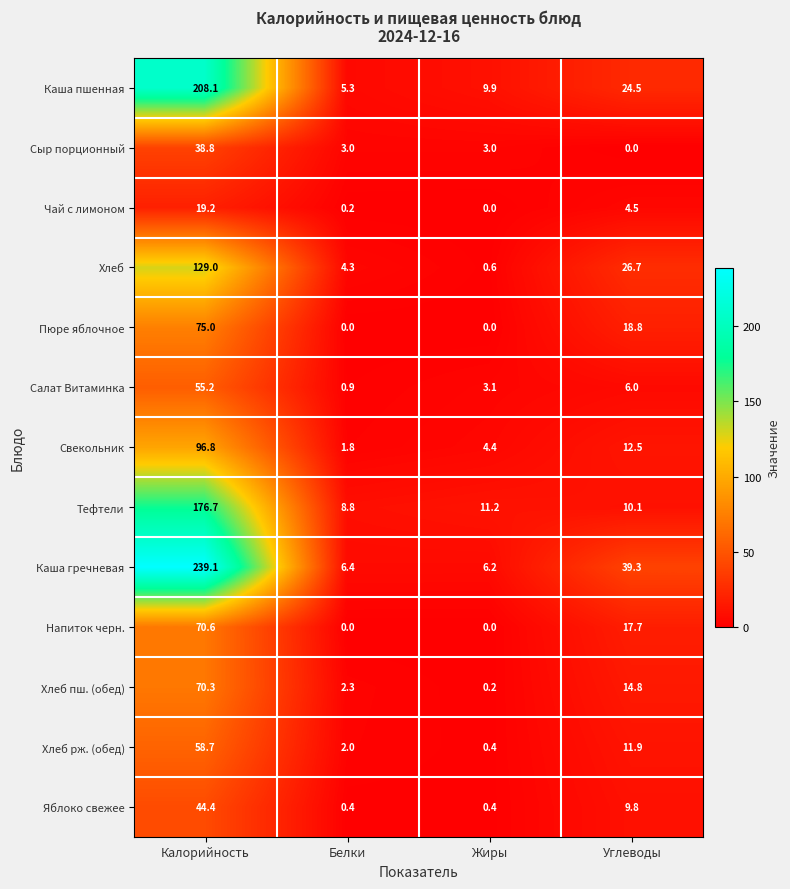

What is the total value across all series at Калорийность?

1281.9